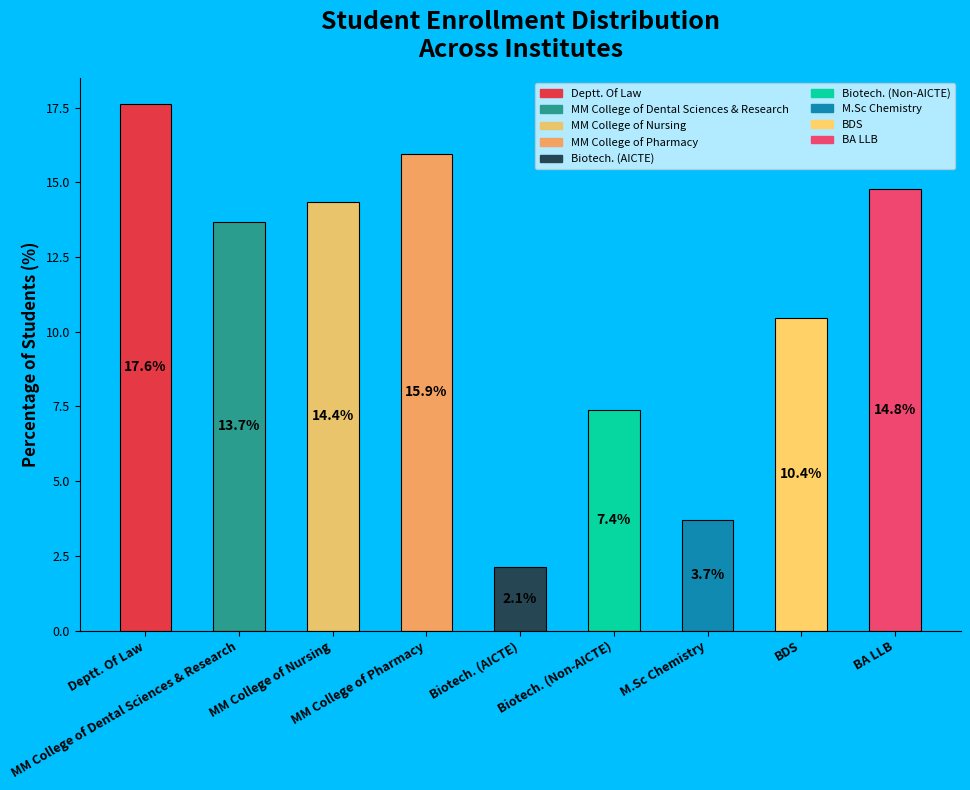

Count the number of slices in the pie.

9